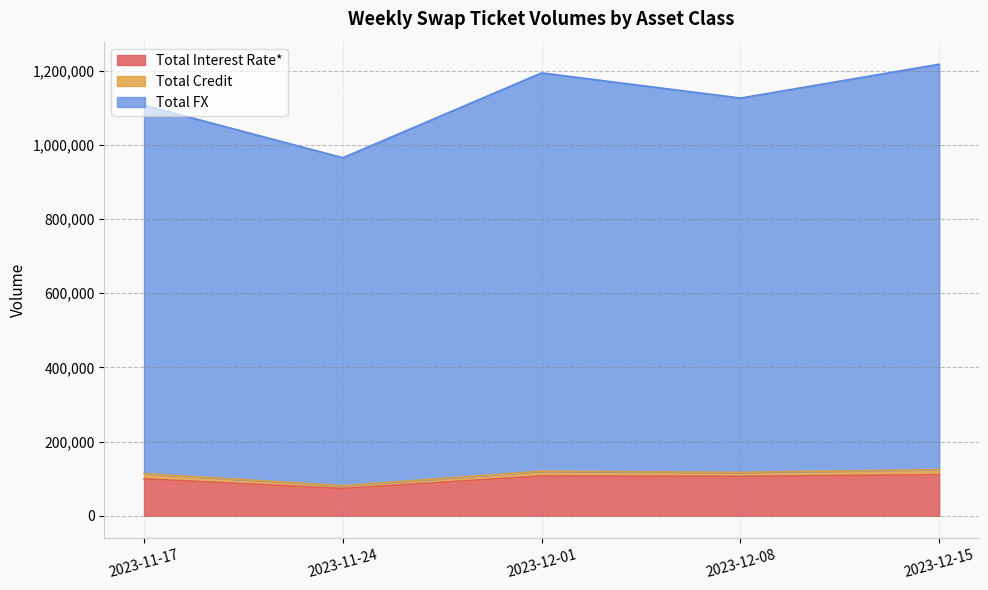

Between 2023-11-17 and 2023-11-24, which series saw the biggest shift?

Total FX